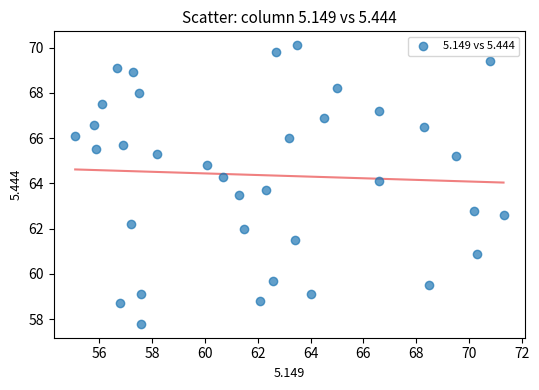

What is the range of Y values (max minus min)?

12.3